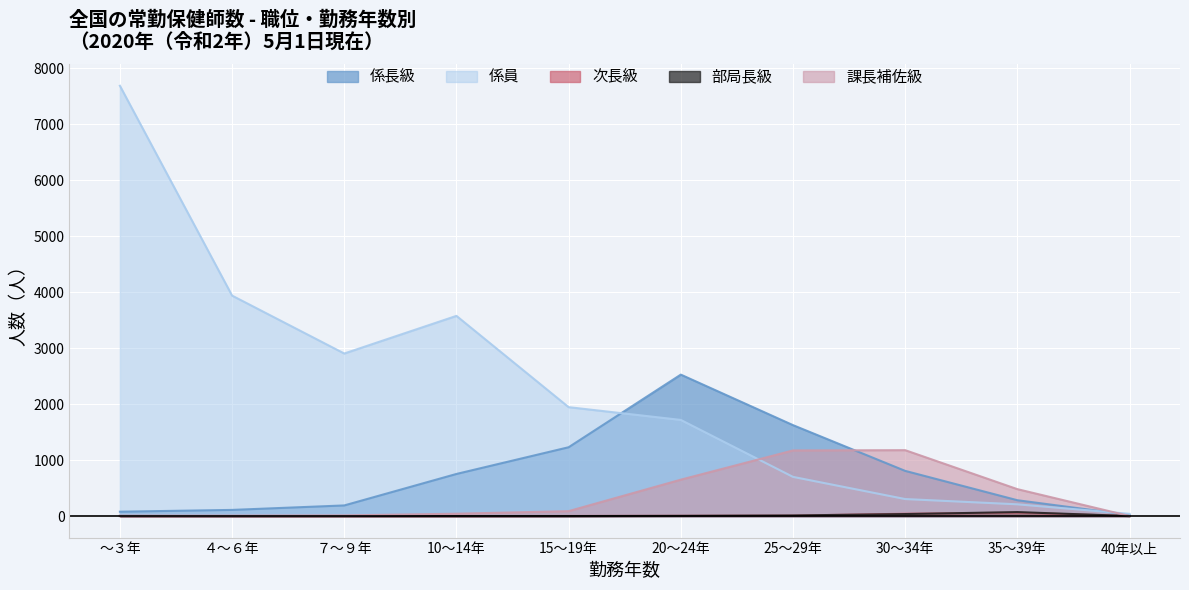

Is the value of 係長級 at ～３年 greater than the value of 係員 at 25～29年?

No